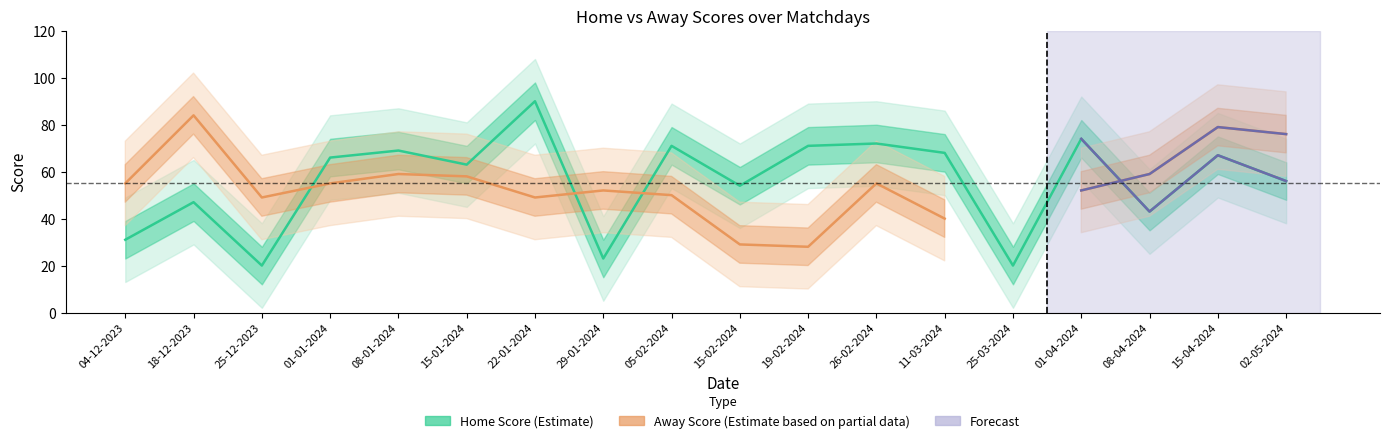

At 25-12-2023, list the series in order from largest to smallest.

Away Score (Estimate based on partial data), Home Score (Estimate)